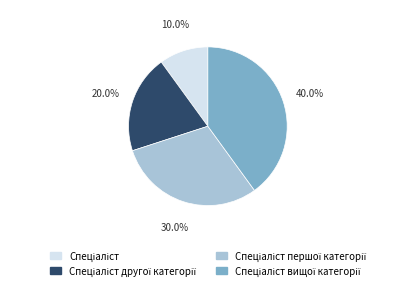

Is there any slice that represents more than half of the pie?

No